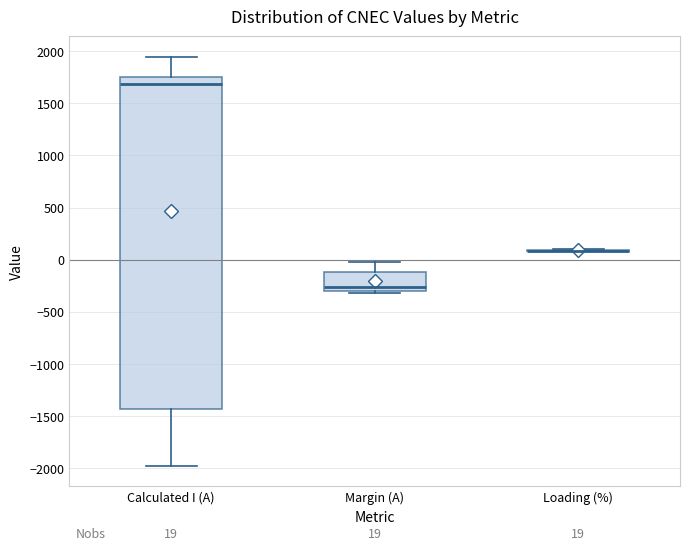

Comparing the boxes themselves (not the whiskers), which one is the tallest?

Calculated I (A)